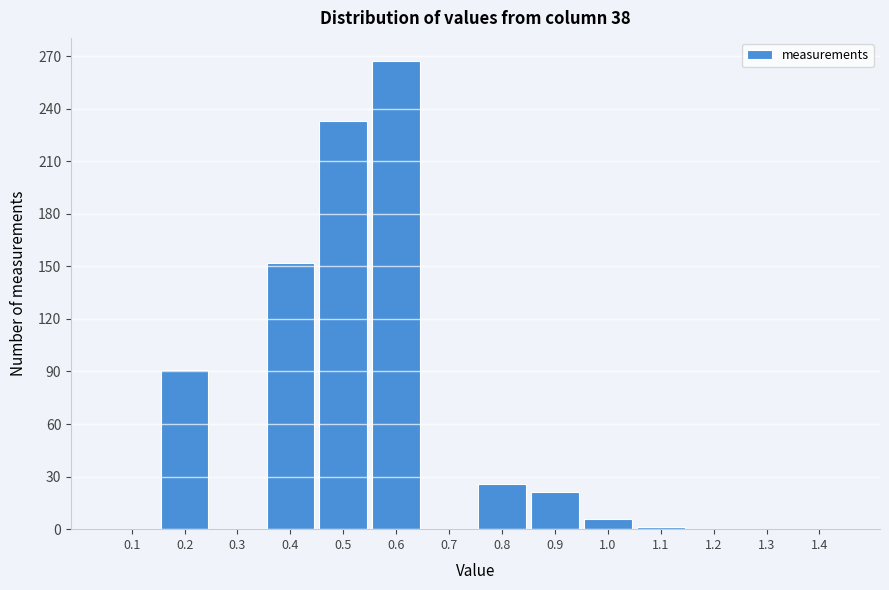

Is it true that the value at 0.2 is 91?

True